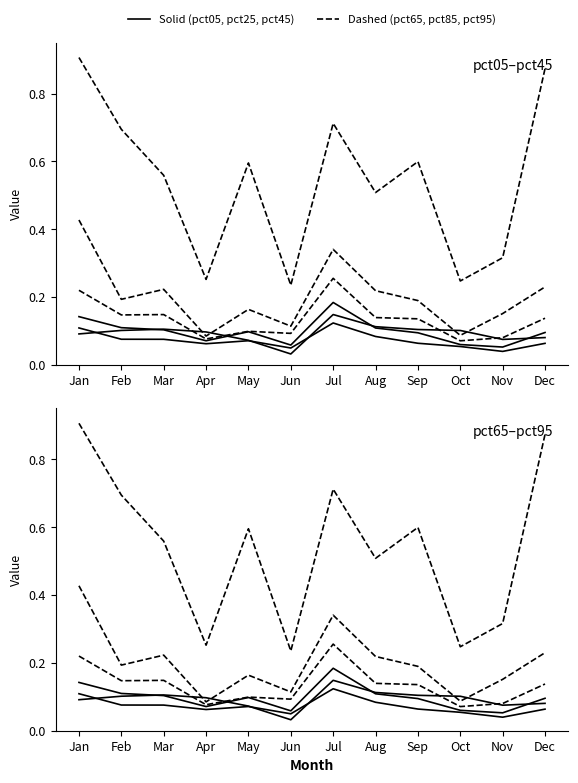

What is the spread (max minus min) of values at Nov?

0.3